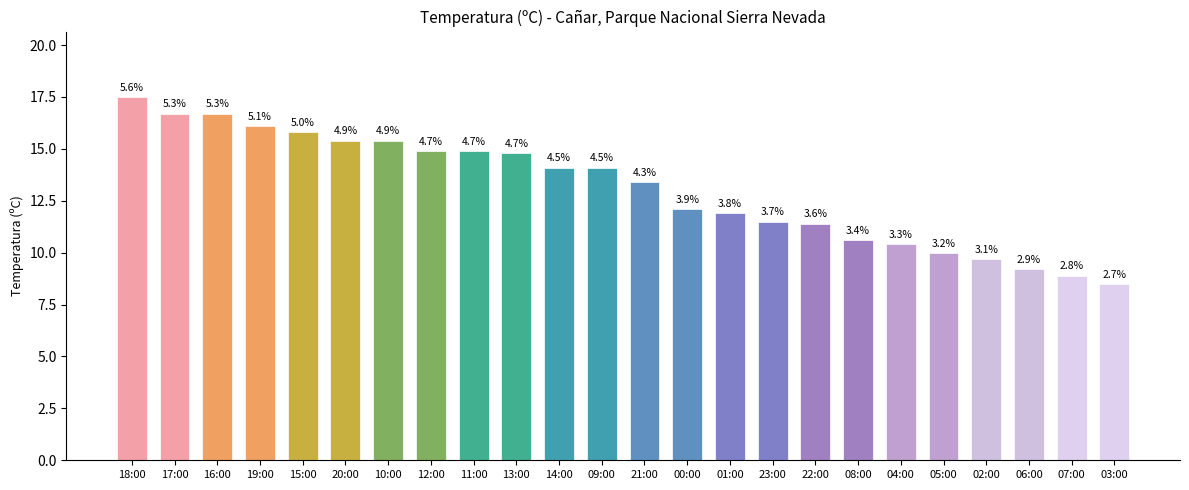

At which label is the value closest to 13?

21:00